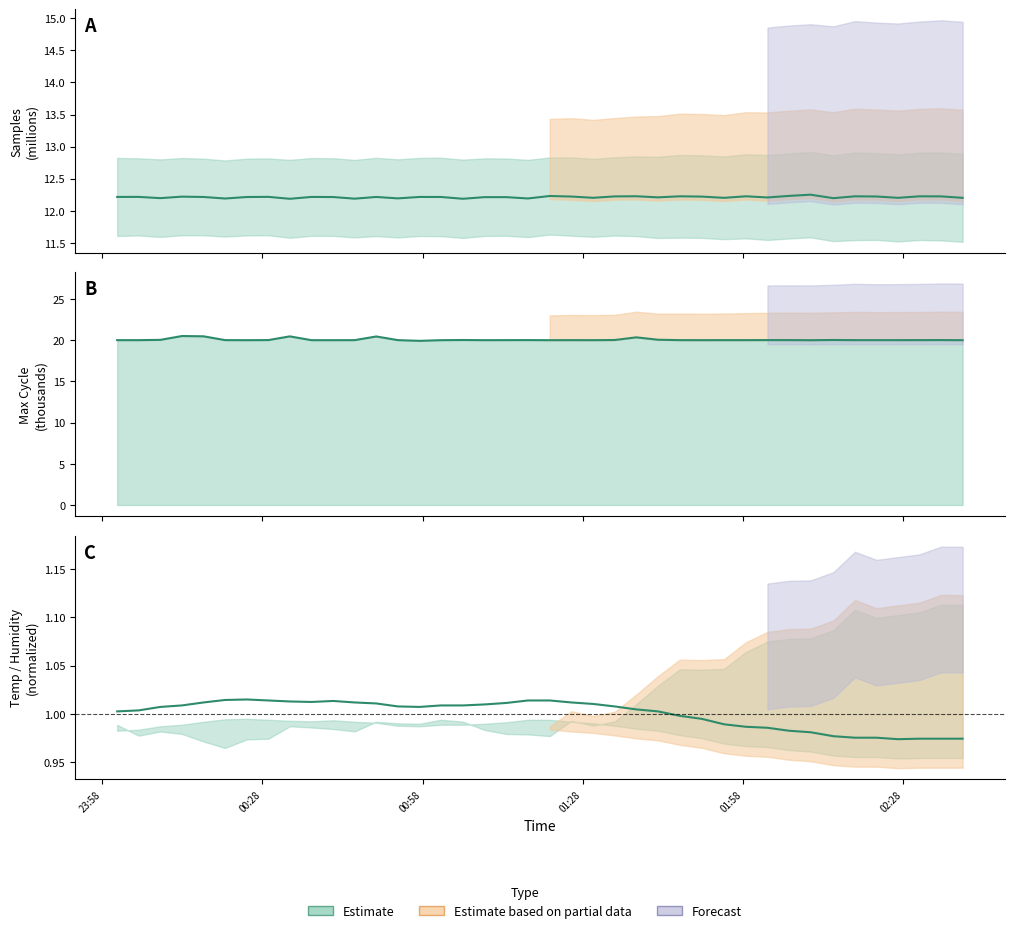

List the series in order of their overall mean, highest first.

Max_cycle, Samples, BME280_humidity